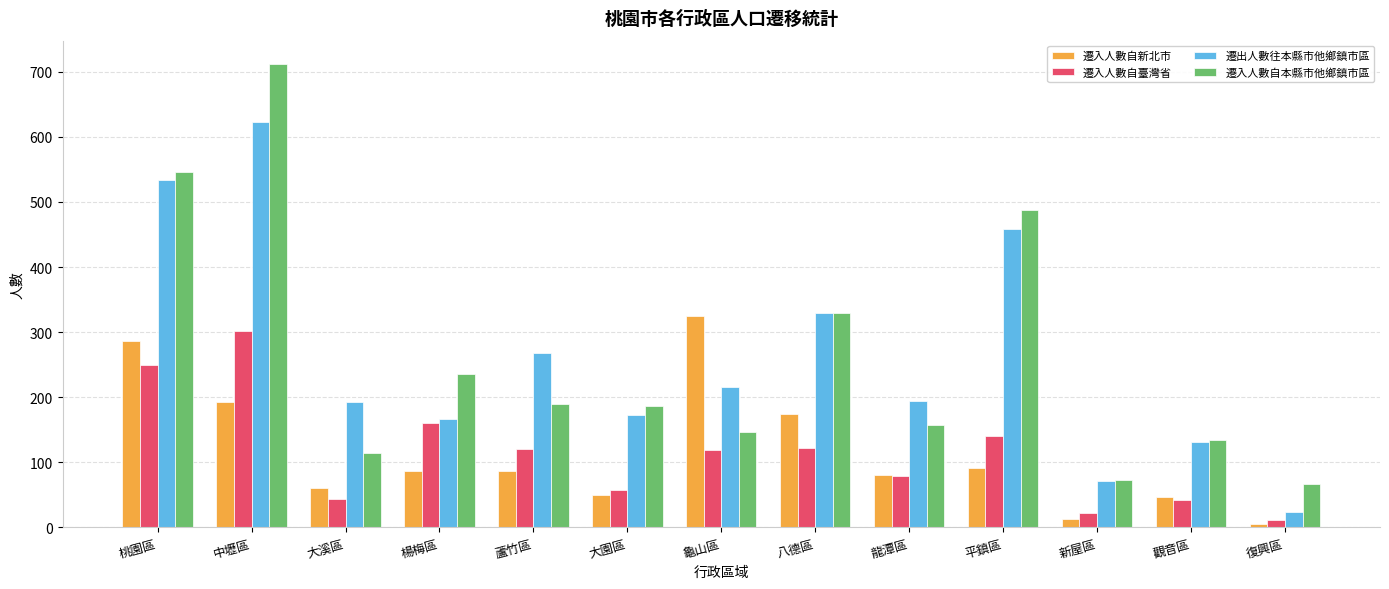

At which category does the chart reach its peak across all series?

中壢區